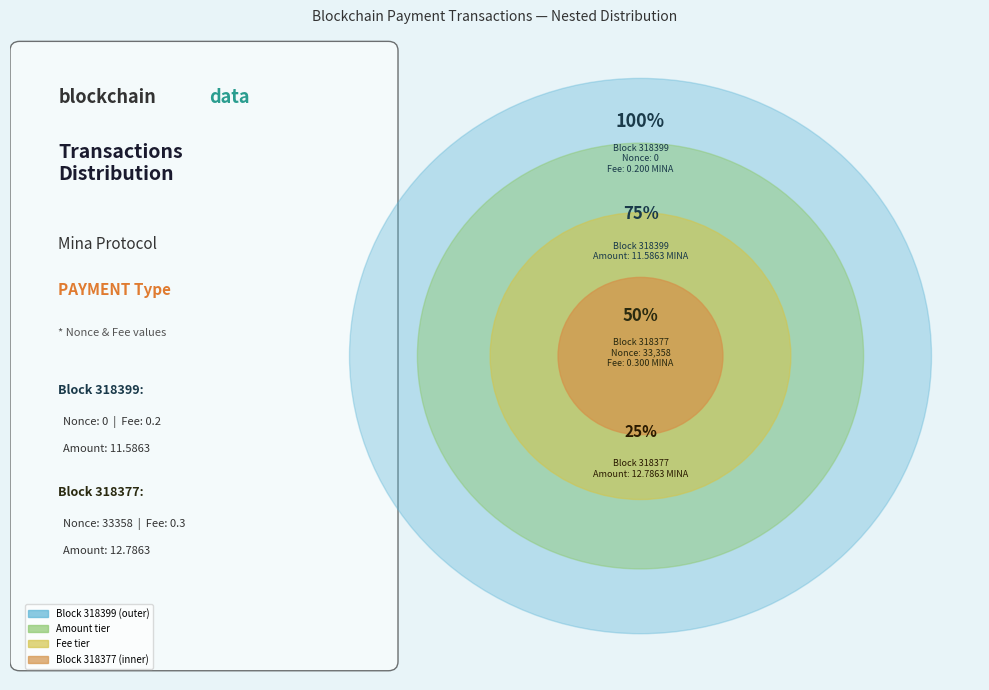

To the nearest percent, what is the difference between the 318399 and 318377 slice percentages?

100%